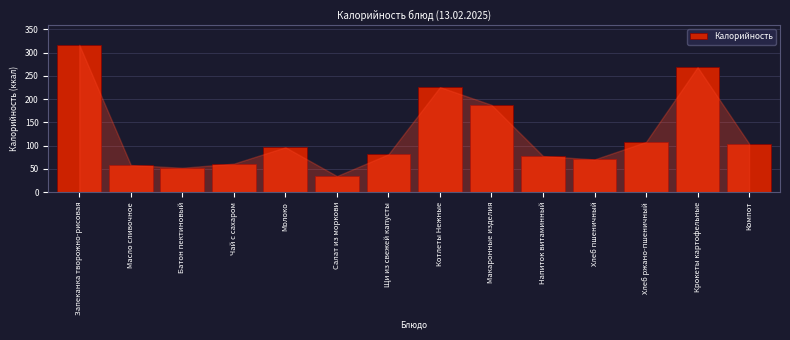

Reading left to right, extract all data points from this chart.

Запеканка творожно-рисовая=316.8	Масло сливочное=58.2	Батон пектиновый=52.3	Чай с сахаром=61.2	Молоко=96.4	Салат из моркови=34.5	Щи из свежей капусты=81.4	Котлеты Нежные=225.8	Макаронные изделия=187.6	Напиток витаминный=77.6	Хлеб пшеничный=70.3	Хлеб ржано-пшеничный=108.0	Крокеты картофельные=268.7	Компот=104.4